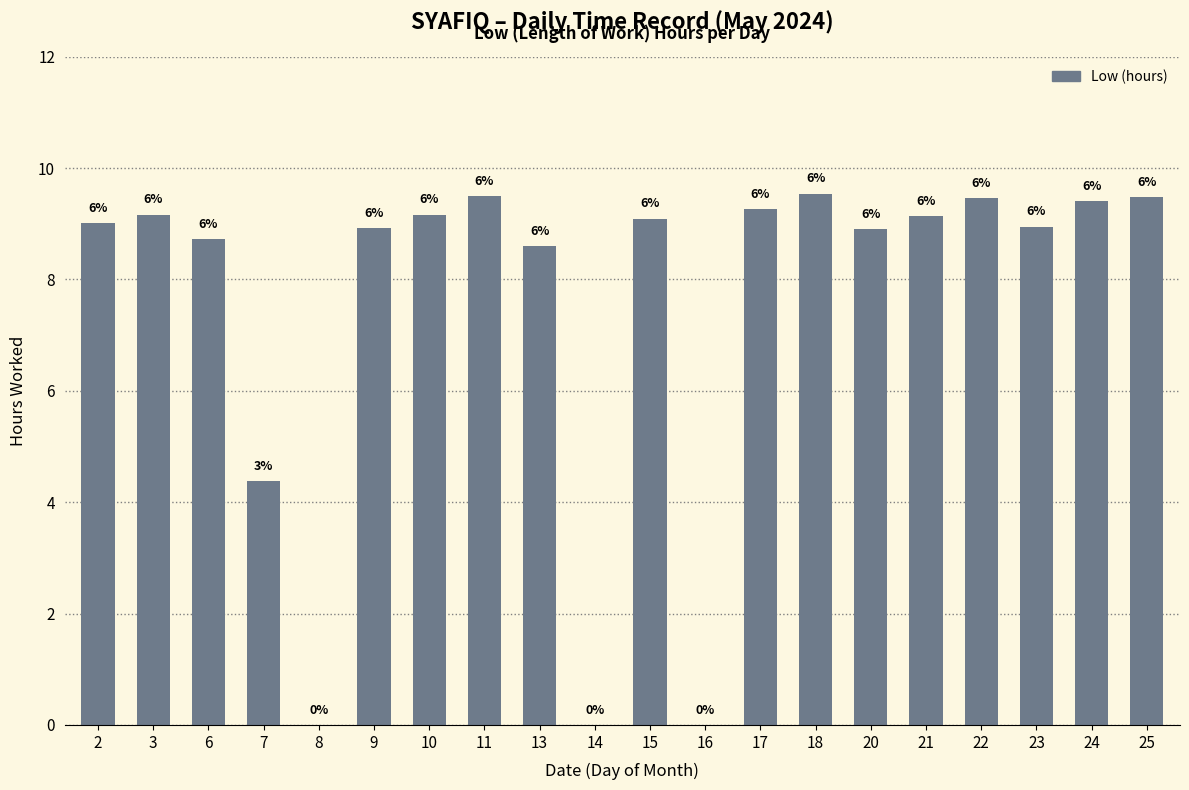

Are the bars horizontal?

No